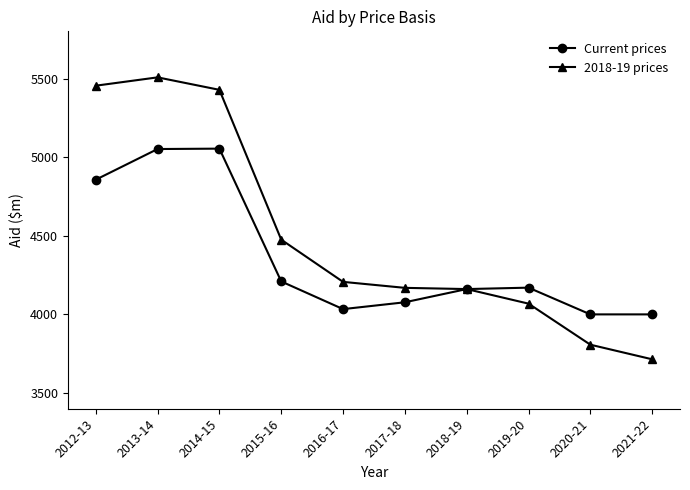

What are all the series names shown in the legend?

Current prices, 2018-19 prices